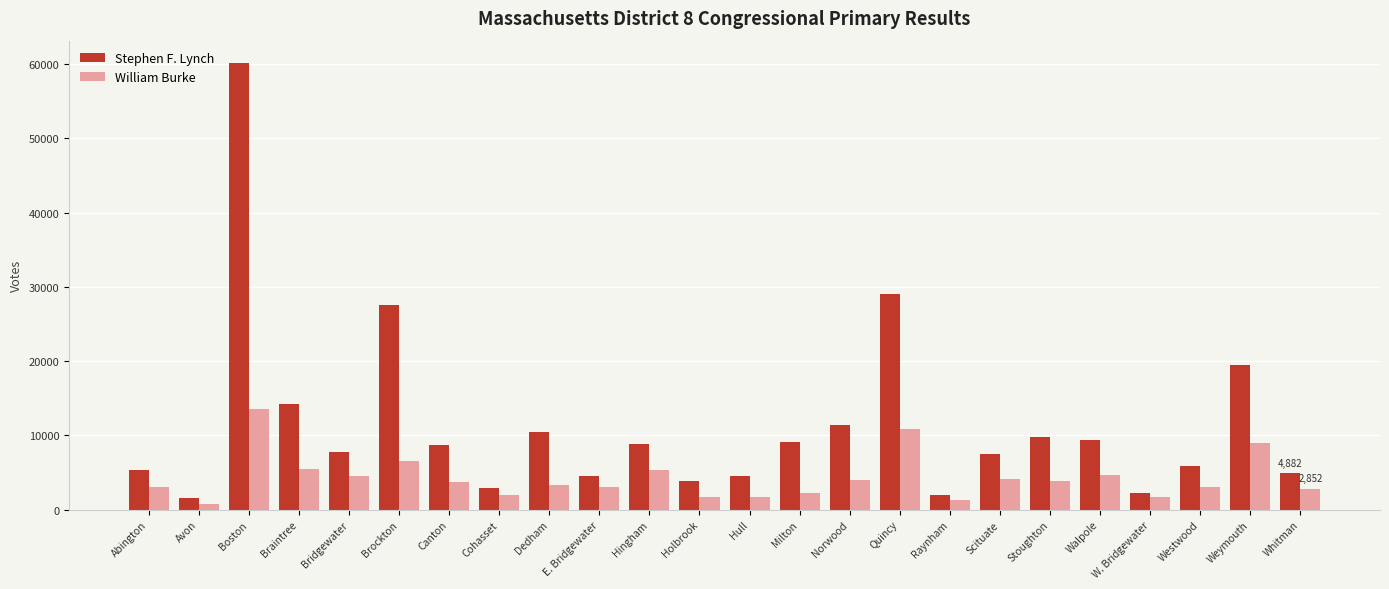

Which label corresponds to the smallest value in the chart?

Avon